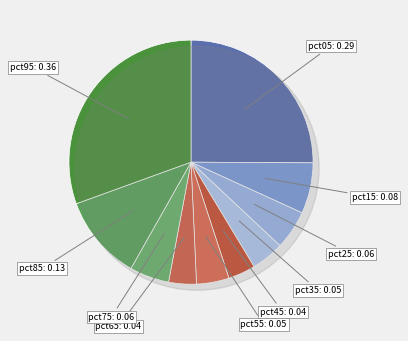

Which has a higher value, pct65 or pct45?

pct65